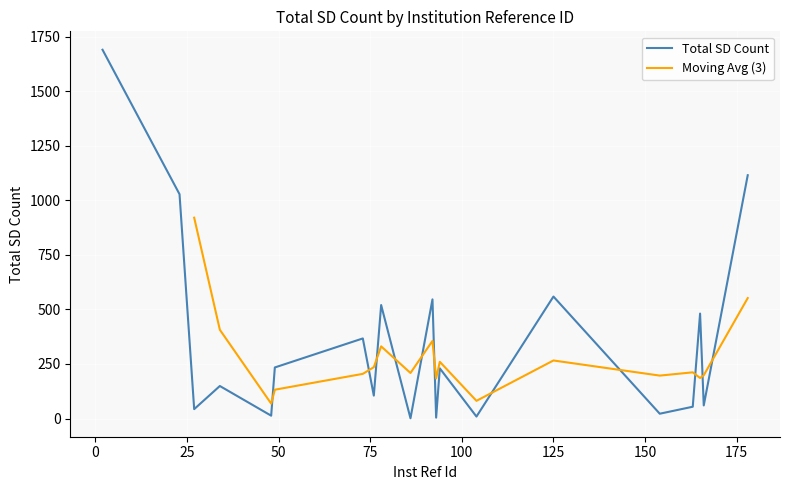

How many data points are less than 230?

10